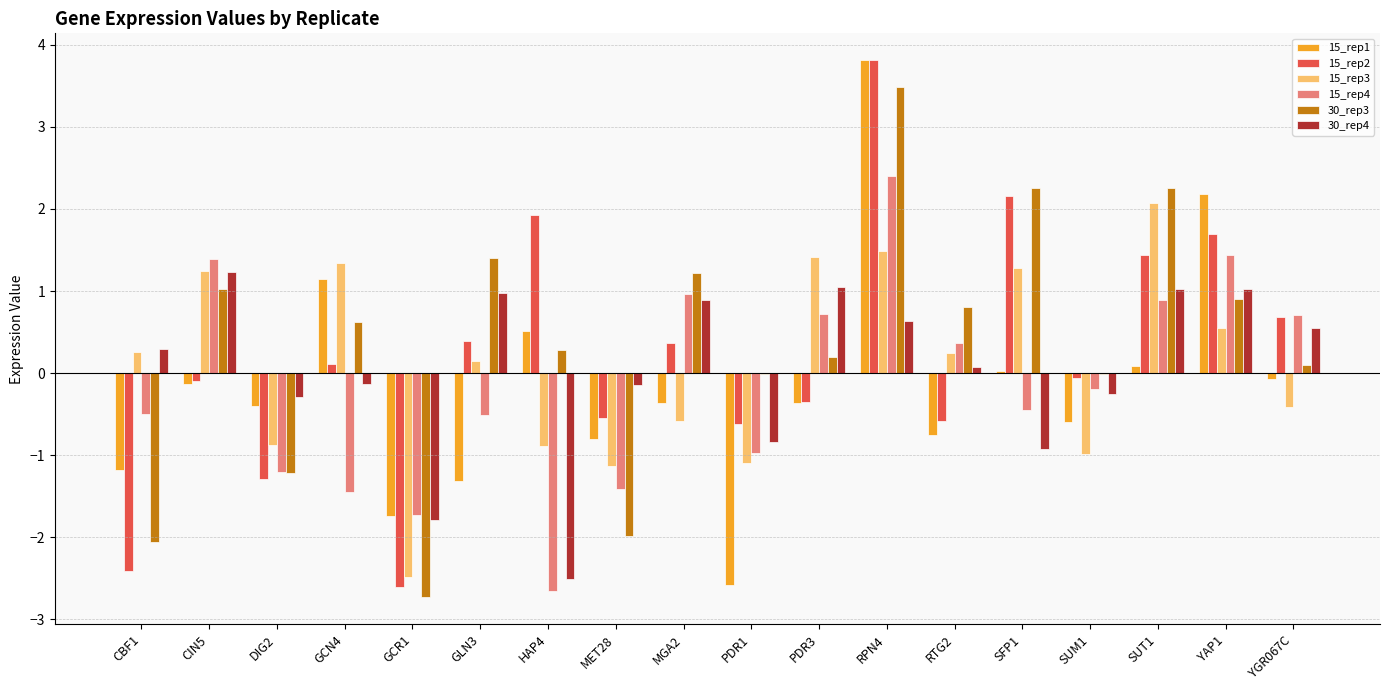

Is the value of 30_rep3 at SFP1 greater than the value of 30_rep4 at GCR1?

Yes